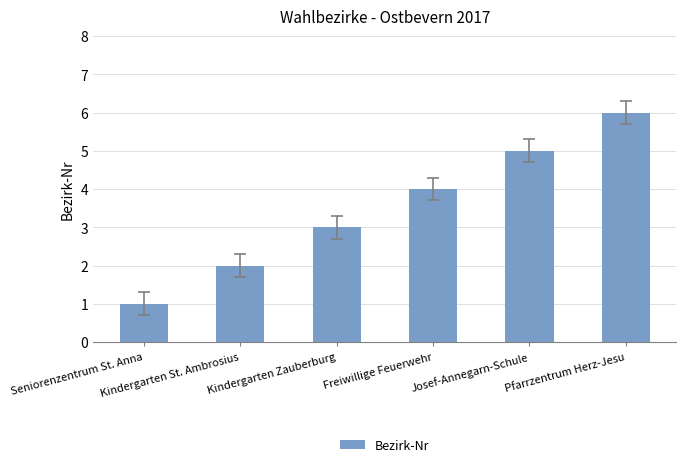

Rank the categories by value from lowest to highest.

Seniorenzentrum St. Anna, Kindergarten St. Ambrosius, Kindergarten Zauberburg, Freiwillige Feuerwehr, Josef-Annegarn-Schule, Pfarrzentrum Herz-Jesu